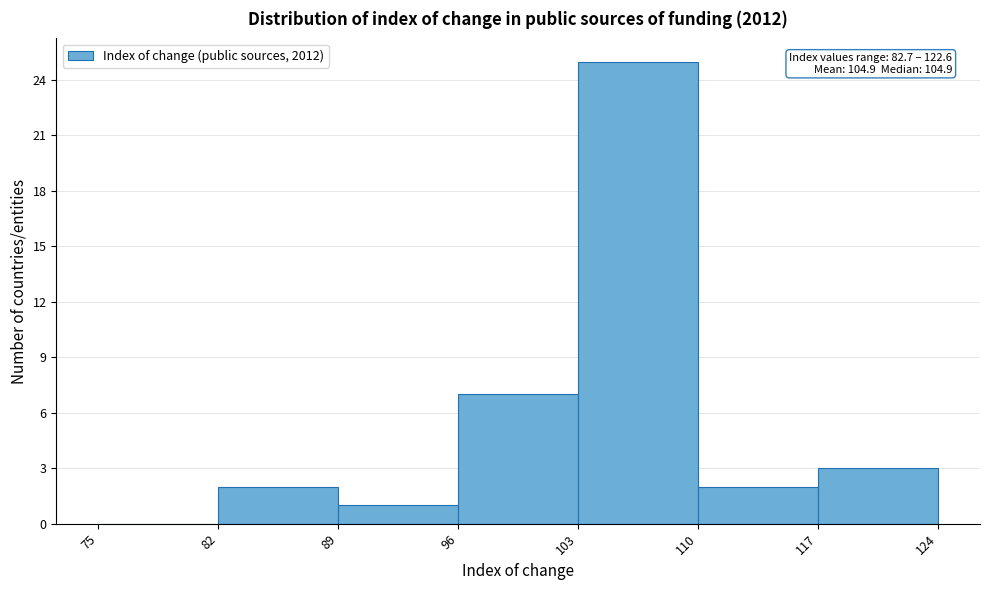

Over which range of the x-axis is the bar tallest?

103 to 110